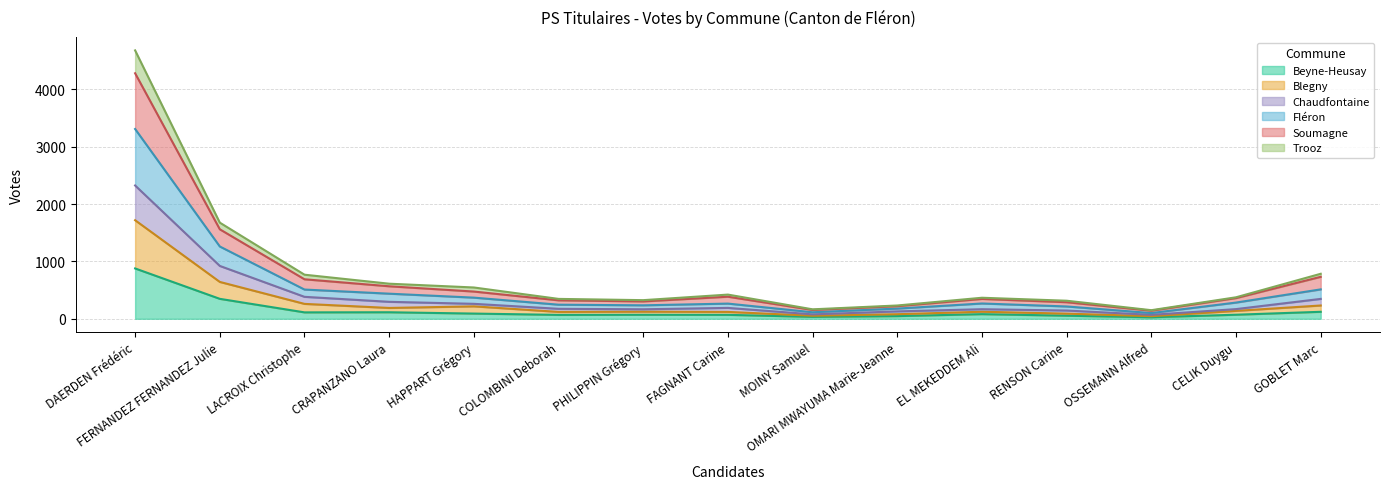

What are all the series names shown in the legend?

Beyne-Heusay, Blegny, Chaudfontaine, Fléron, Soumagne, Trooz